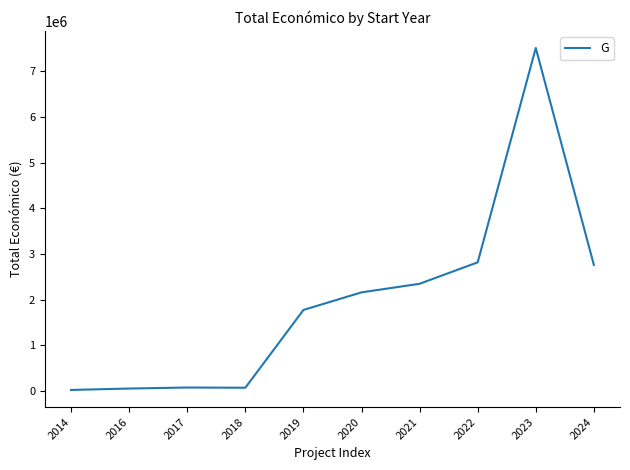

List the labels in order of value, smallest first.

2014, 2016, 2018, 2017, 2019, 2020, 2021, 2024, 2022, 2023